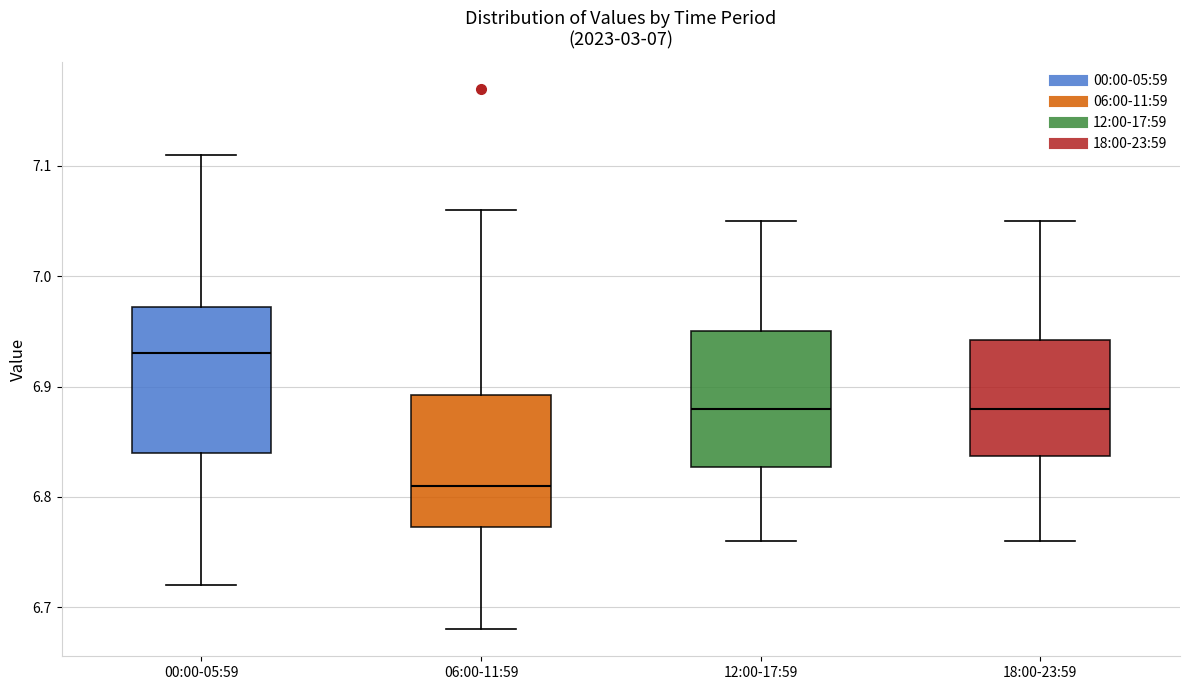

Which box has the highest median line?

00:00-05:59